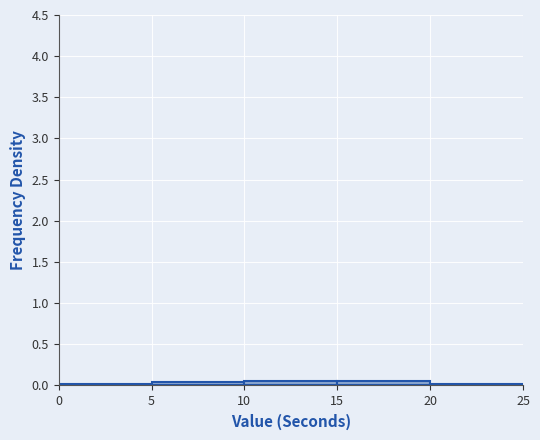

Reading left to right, transcribe this chart: for each bar, give the range it covers on the x-axis and its height. The values are not printed on the chart, so give them approximately, as read against the axis.

0 to 5: under 0.05
5 to 10: under 0.05
10 to 15: 0.05
15 to 20: 0.05
20 to 25: under 0.05